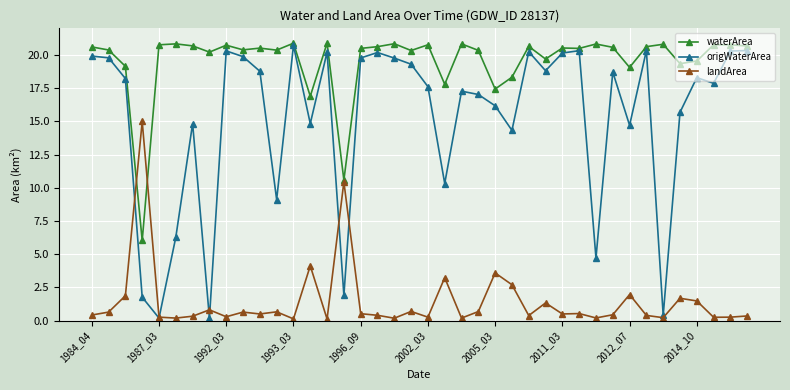

Which series has the widest spread of values?

origWaterArea